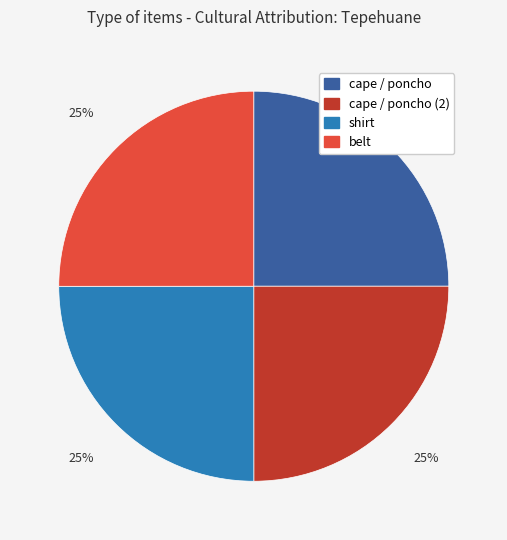

What percentage is the belt slice, to the nearest percent?

25%